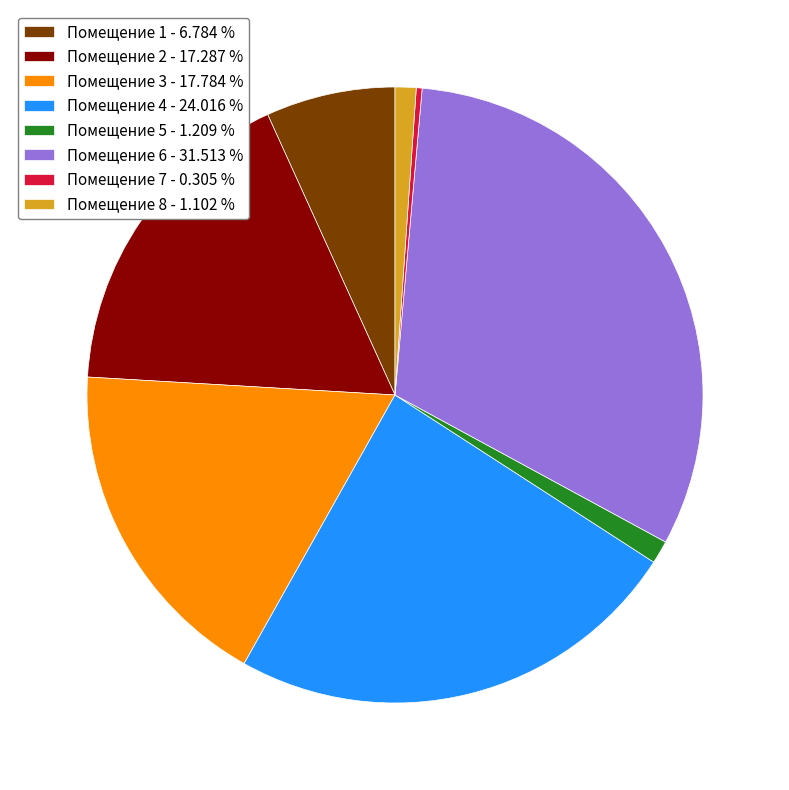

Combined, do Помещение 5 - 1.209 % and Помещение 4 - 24.016 % account for over 50%?

No